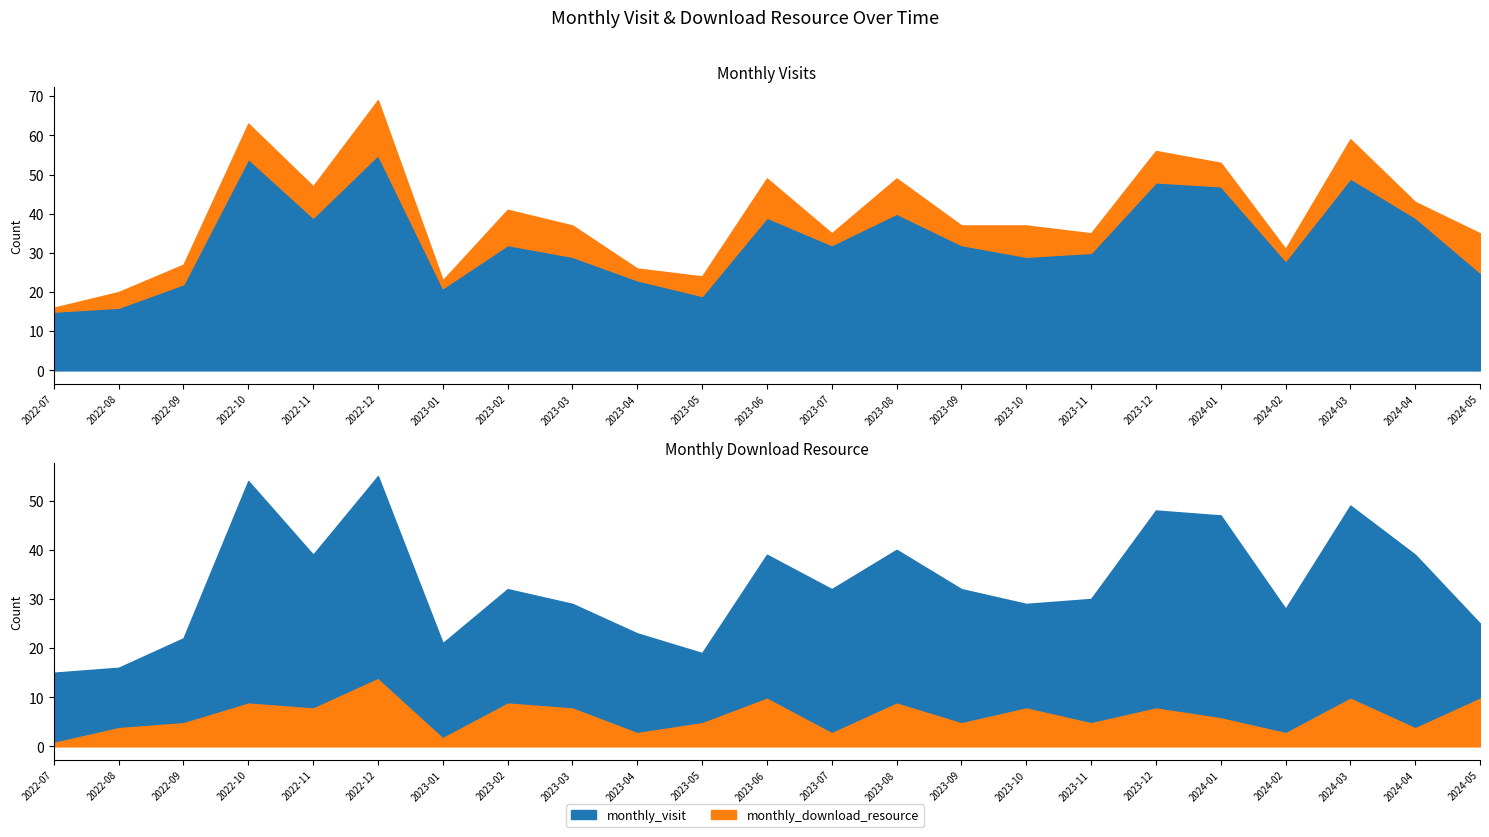

What is the label of the 12th point from the right?

2023-06